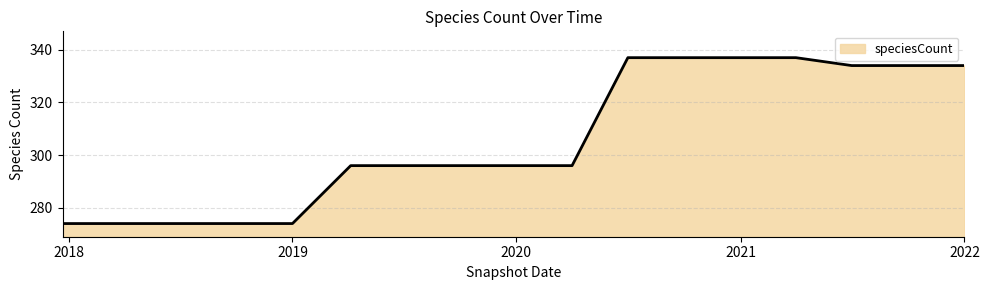

What is the smallest value displayed?

274